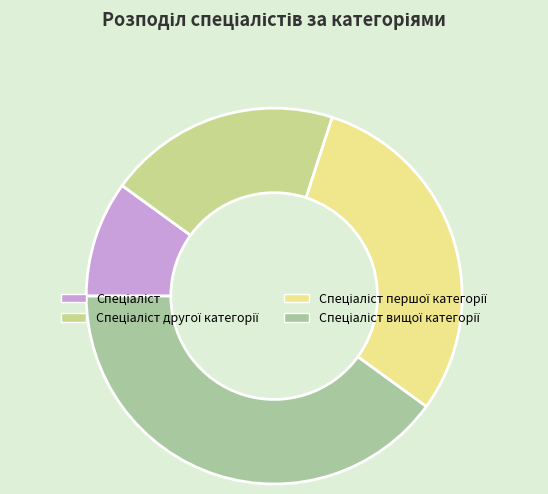

Is there a majority slice in this chart?

No